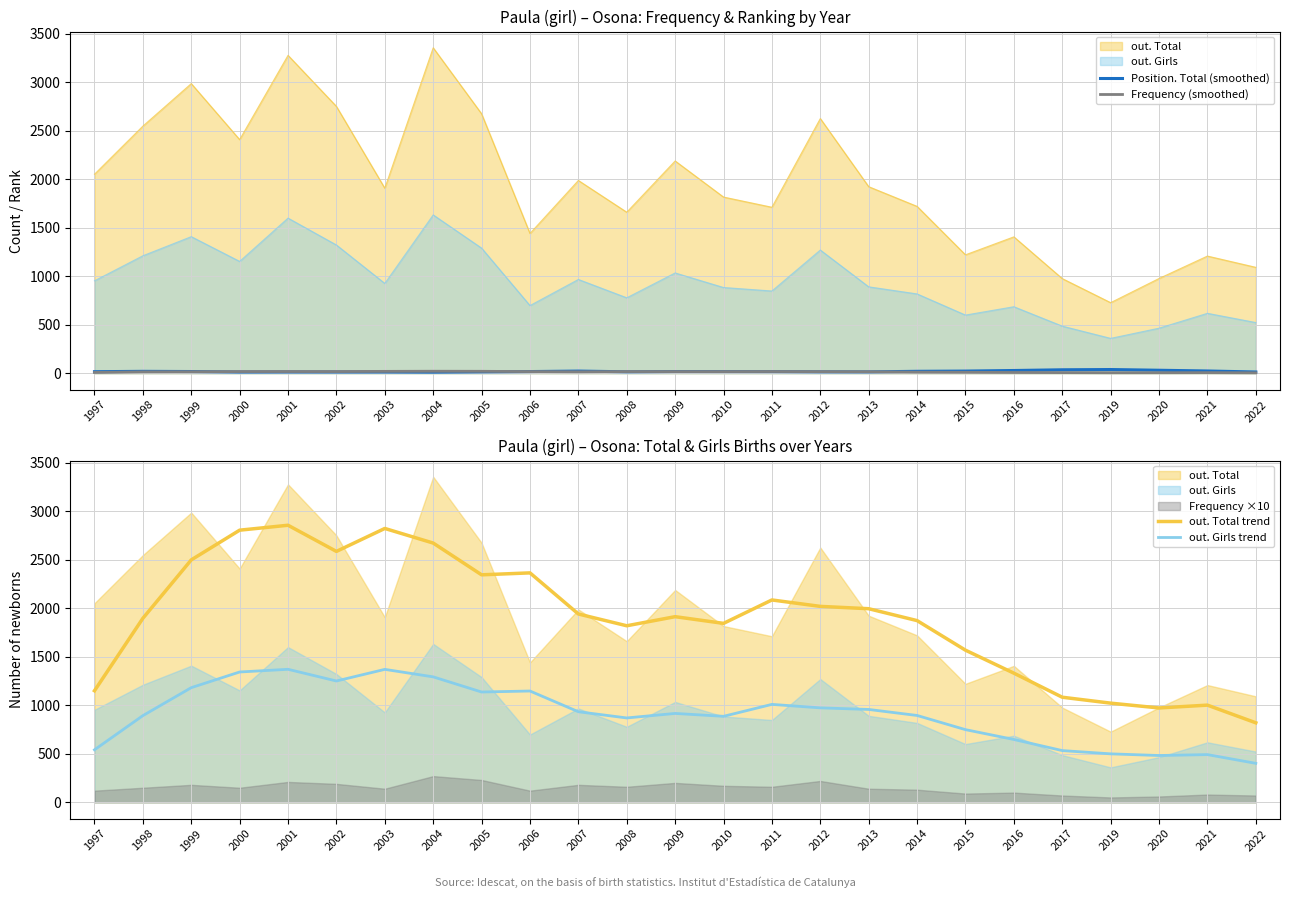

Reading left to right, list all the values displayed in this chart.

Position. Total (smoothed): 16.7	20.3	18.3	13.0	13.7	13.3	13.3	11.7	15.0	18.0	23.0	15.7	18.3	18.0	17.7	15.3	14.7	20.7	23.0	29.0	36.3	39.0	31.7	24.0	13.7
Frequency (smoothed): 9.0	15.0	16.0	18.0	18.3	18.0	20.0	21.3	20.7	17.7	15.3	18.0	17.7	17.7	18.3	17.3	16.3	12.0	10.7	8.7	7.3	6.0	6.3	7.0	5.0
out. Total trend: 1149.5	1895.8	2497.8	2804.0	2854.8	2585.2	2821.8	2671.2	2344.0	2364.0	1940.5	1819.0	1912.8	1843.8	2085.0	2018.8	1994.8	1872.2	1567.5	1330.8	1082.8	1021.8	972.2	1001.2	819.2
out. Girls trend: 541.0	893.0	1181.2	1342.8	1370.5	1250.0	1369.8	1292.5	1136.5	1146.8	933.2	869.2	915.8	886.0	1009.0	973.2	956.8	894.8	748.8	647.5	533.0	499.2	482.2	491.5	401.5